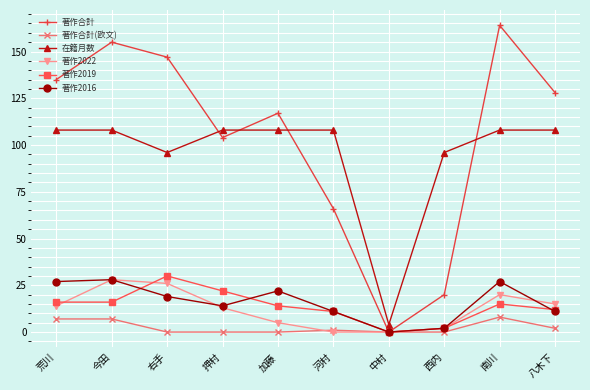

What is the approximate value of 在籍月数 at 西内, to the nearest 50?

100